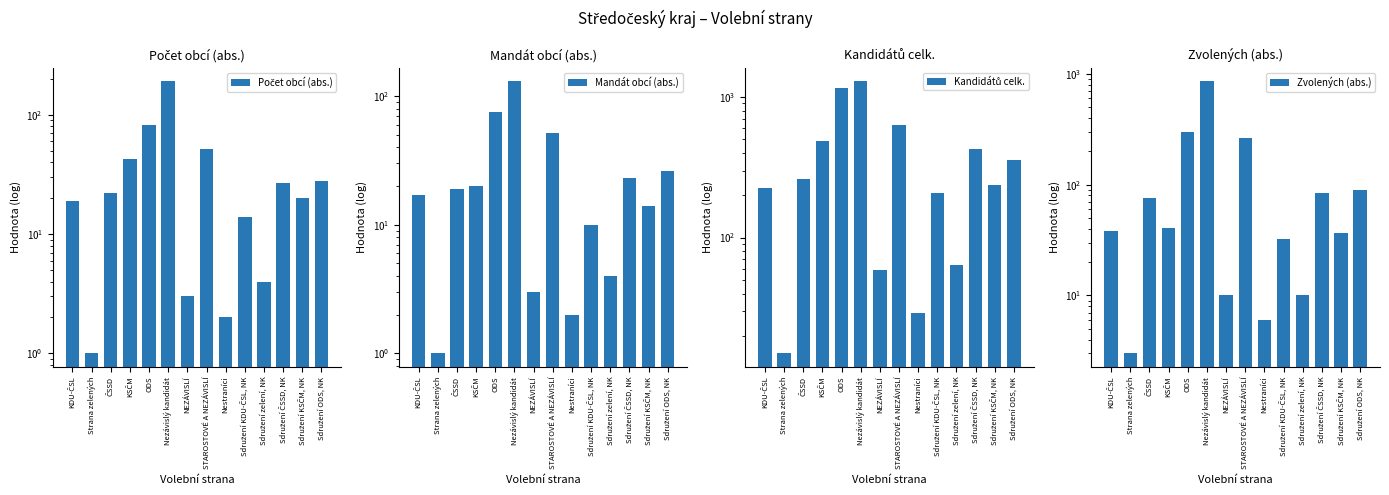

What is the difference between the Počet obcí (abs.) values at Nestraníci and Sdružení ODS, NK?

26